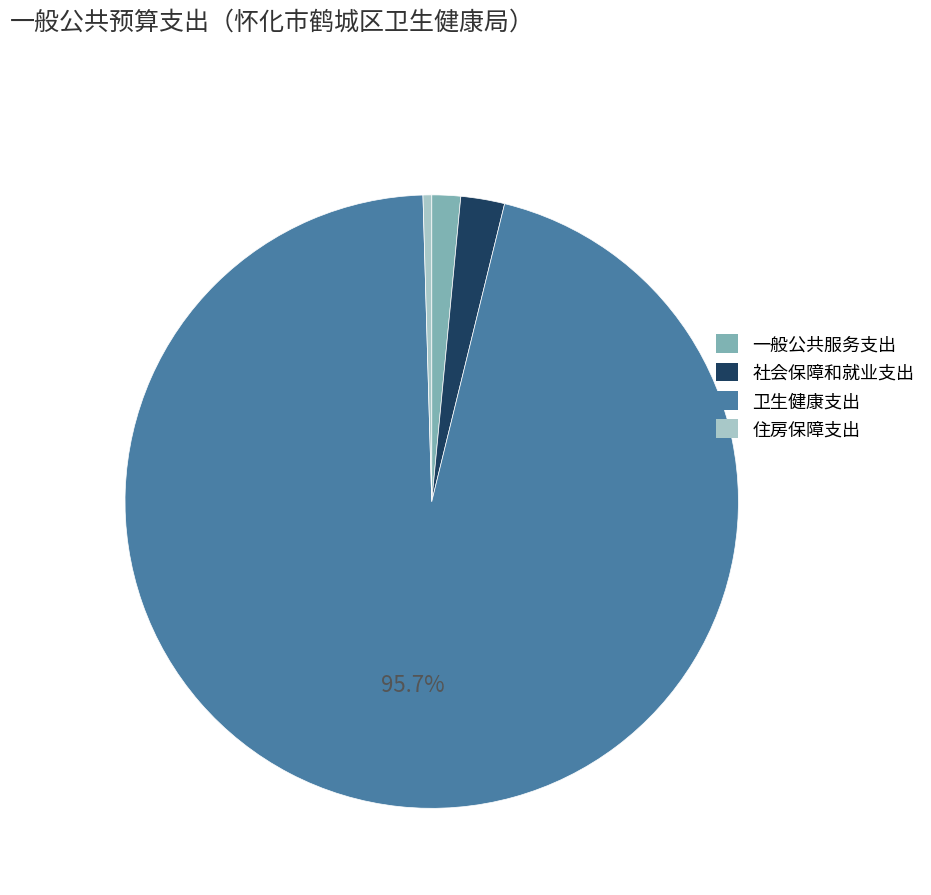

Combined, do 卫生健康支出 and 社会保障和就业支出 account for over 50%?

Yes